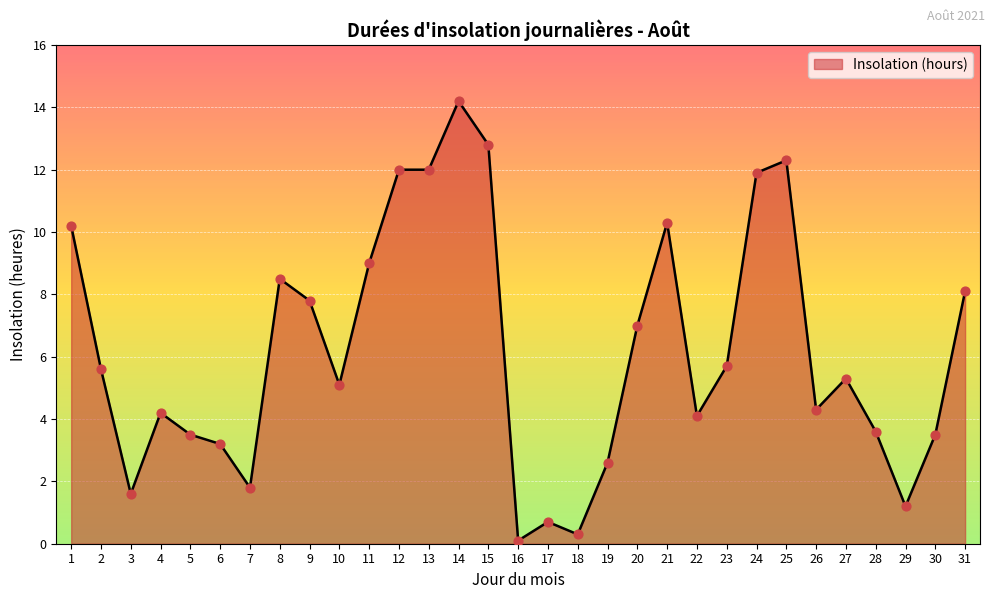

What is the change in value from 3 to 30?

+1.9